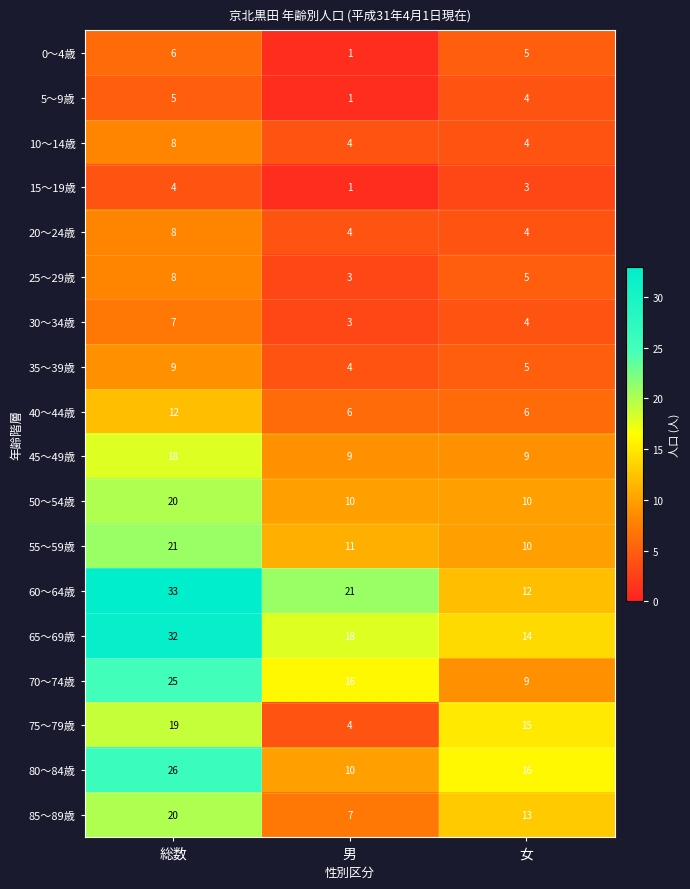

At how many categories does at least one series exceed 32?

1